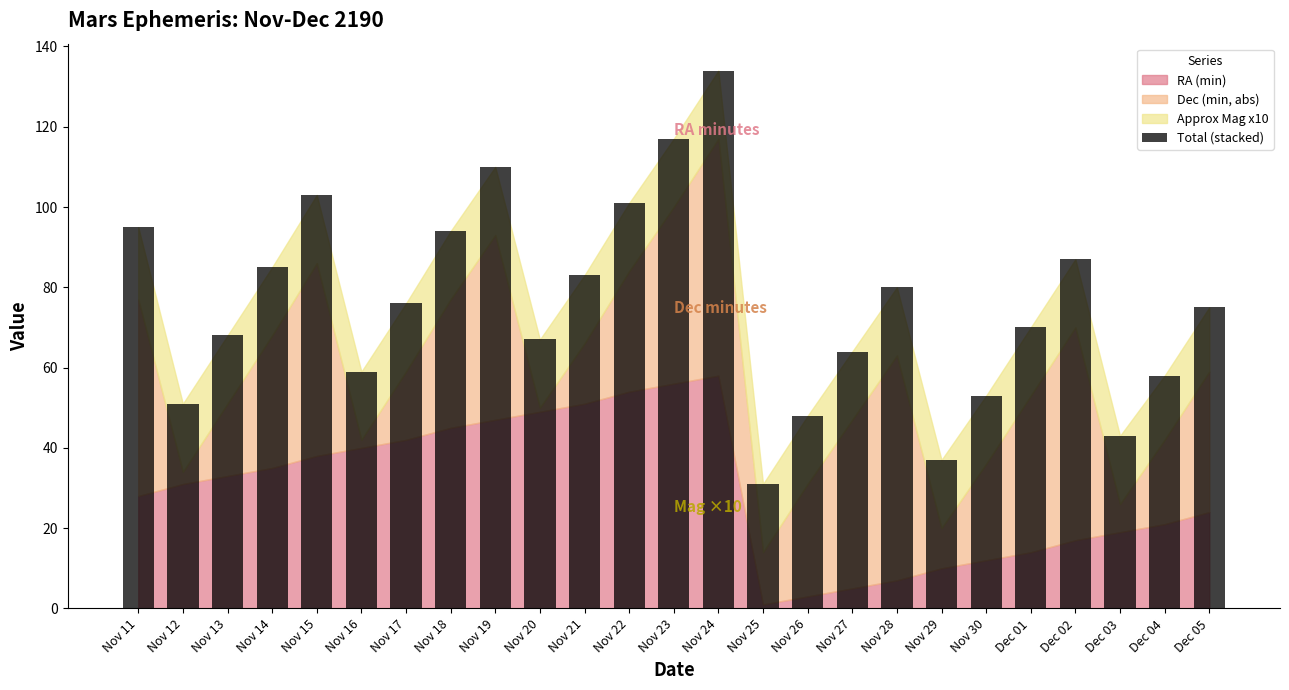

Reading right to left, transcribe all the data shown in this chart.

Dec 05=75	Dec 04=58	Dec 03=43	Dec 02=87	Dec 01=70	Nov 30=53	Nov 29=37	Nov 28=80	Nov 27=64	Nov 26=48	Nov 25=31	Nov 24=134	Nov 23=117	Nov 22=101	Nov 21=83	Nov 20=67	Nov 19=110	Nov 18=94	Nov 17=76	Nov 16=59	Nov 15=103	Nov 14=85	Nov 13=68	Nov 12=51	Nov 11=95